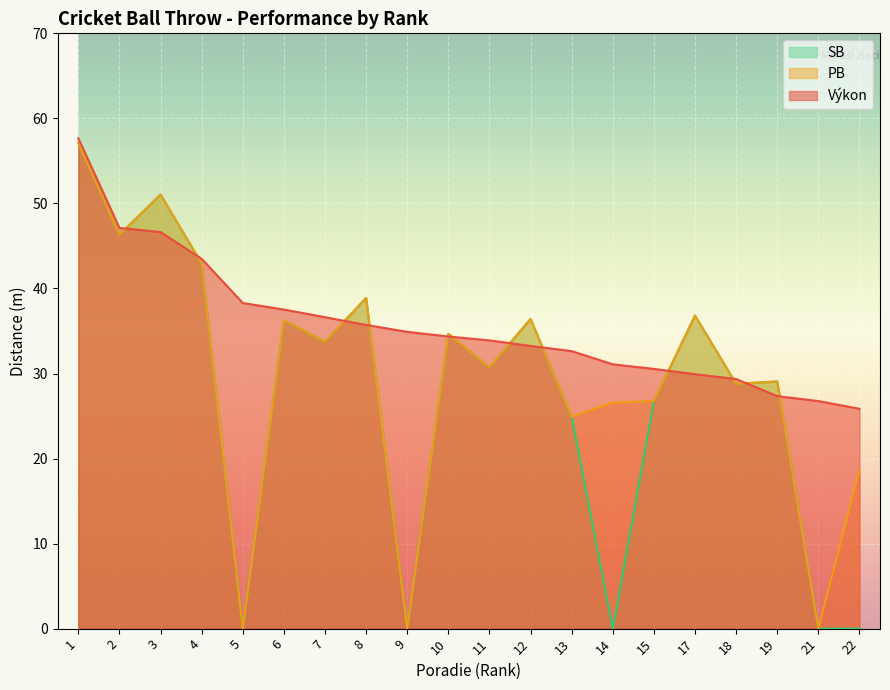

Is the value of SB at 2 greater than the value of PB at 13?

Yes